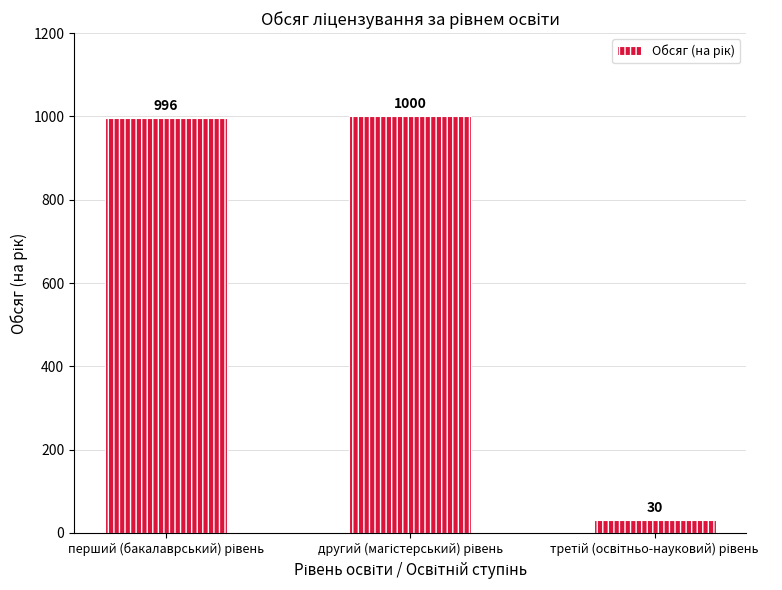

What is the greatest value displayed?

1000